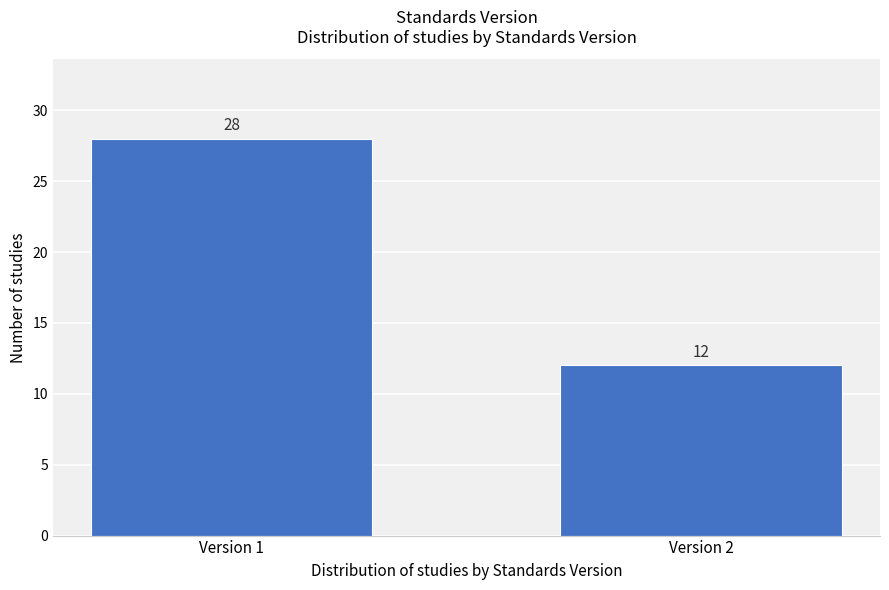

Reading right to left, transcribe all the data shown in this chart.

12	28